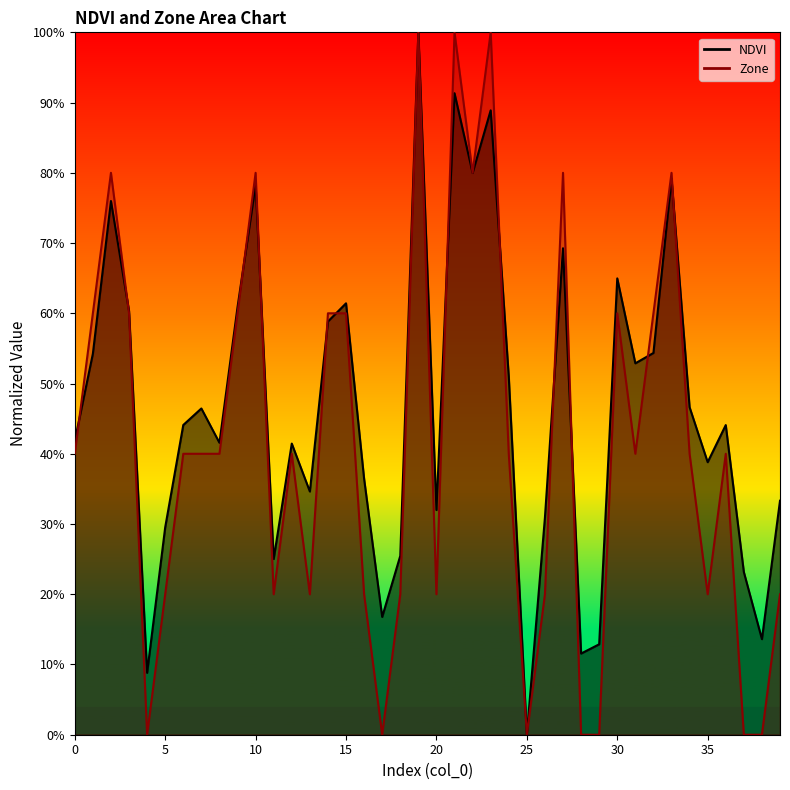

Rank the series by their maximum value, from highest to lowest.

NDVI, Zone